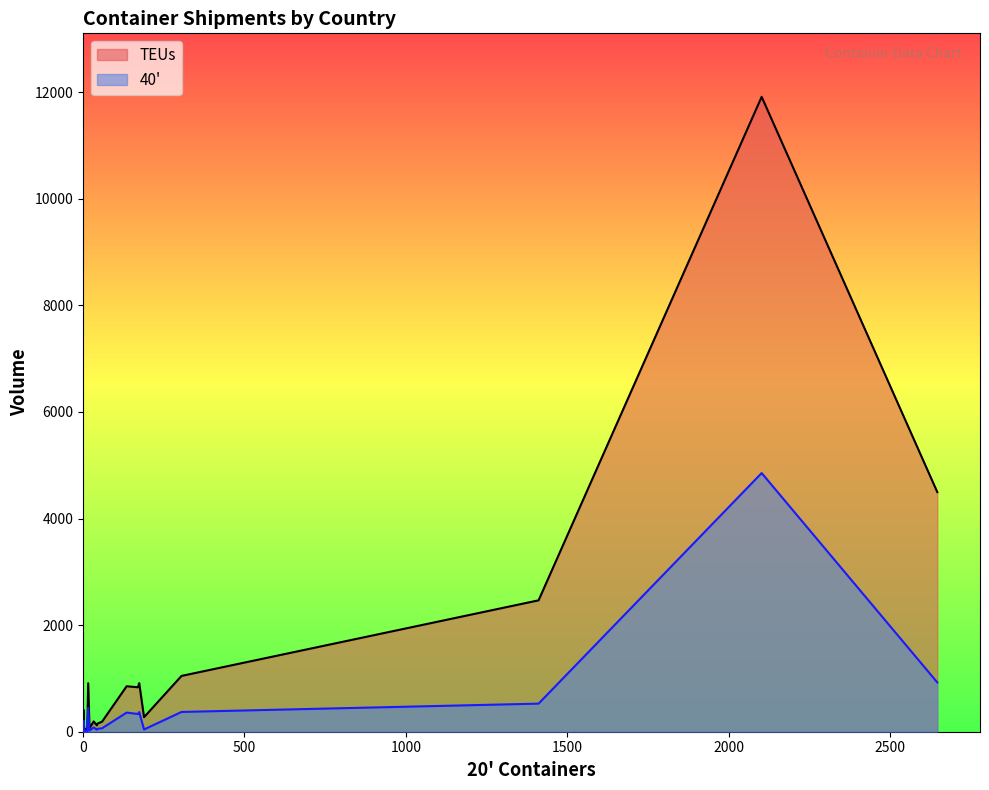

Reading left to right, what are all the values shown in this chart?

TEUs: 1.0	10.0	150.0	273.0	7.0	113.0	912.0	910.0	64.0	20.0	2.0	193.0	16.0	11911.5	6.0	8.0	47.0	1.0	19.0	52.0	13.0	189.0	2465.0	1.0	12.0	41.0	400.0	189.0	16.0	834.0	2.0	119.0	54.0	46.0	4496.0	853.0	11.0	30.0	1047.0	14.0
40': 0.0	0.0	53.0	42.0	1.0	55.0	369.0	447.0	22.0	9.0	1.0	80.0	2.0	4853.0	3.0	4.0	21.0	0.0	6.0	23.0	0.0	94.0	527.0	0.0	6.0	20.0	199.0	65.0	2.0	332.0	1.0	38.0	25.0	17.0	925.0	359.0	5.0	14.0	371.0	7.0